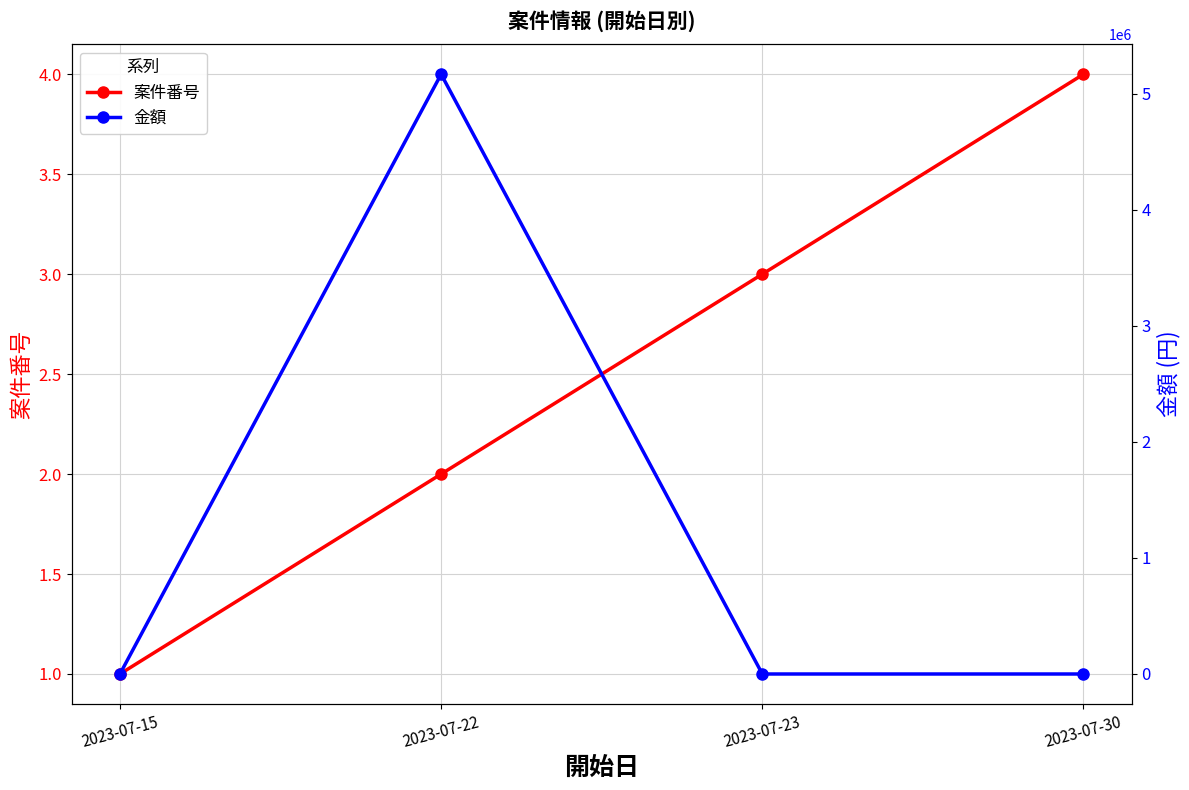

Which series ends up on top after the final intersection of 金額 and 案件番号?

案件番号